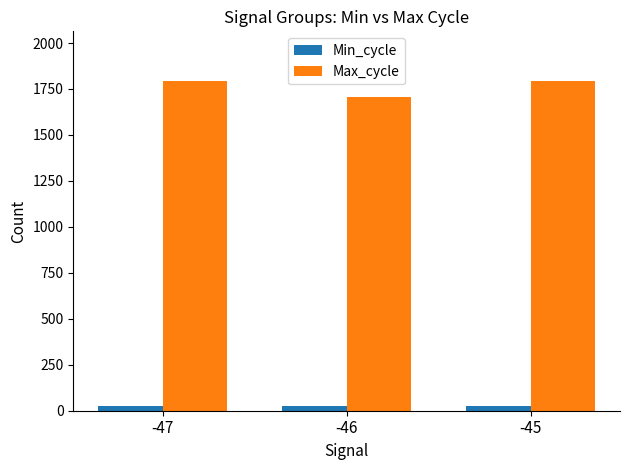

Is it true that Max_cycle equals 1791.2 at -45?

True